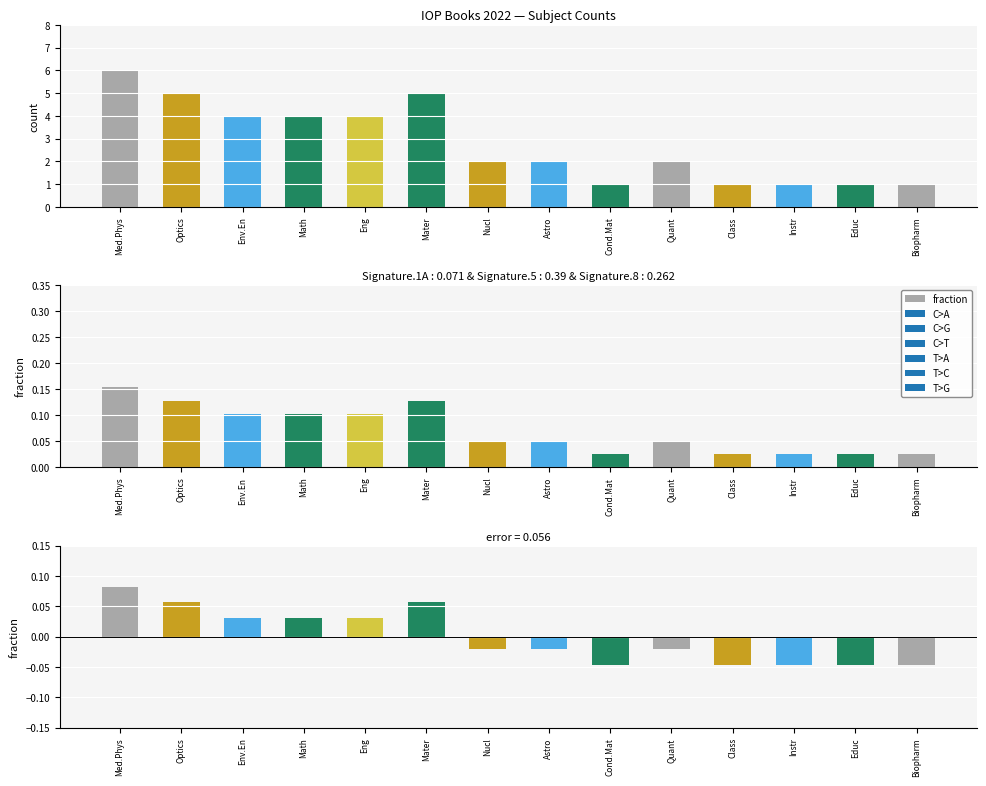

How many series are shown in this chart?

3